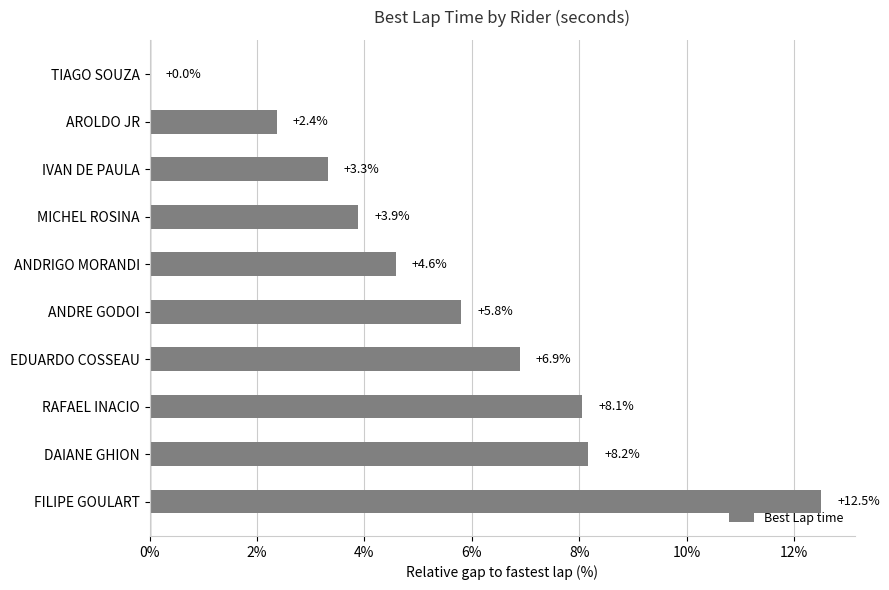

Count the number of categories in the chart.

10